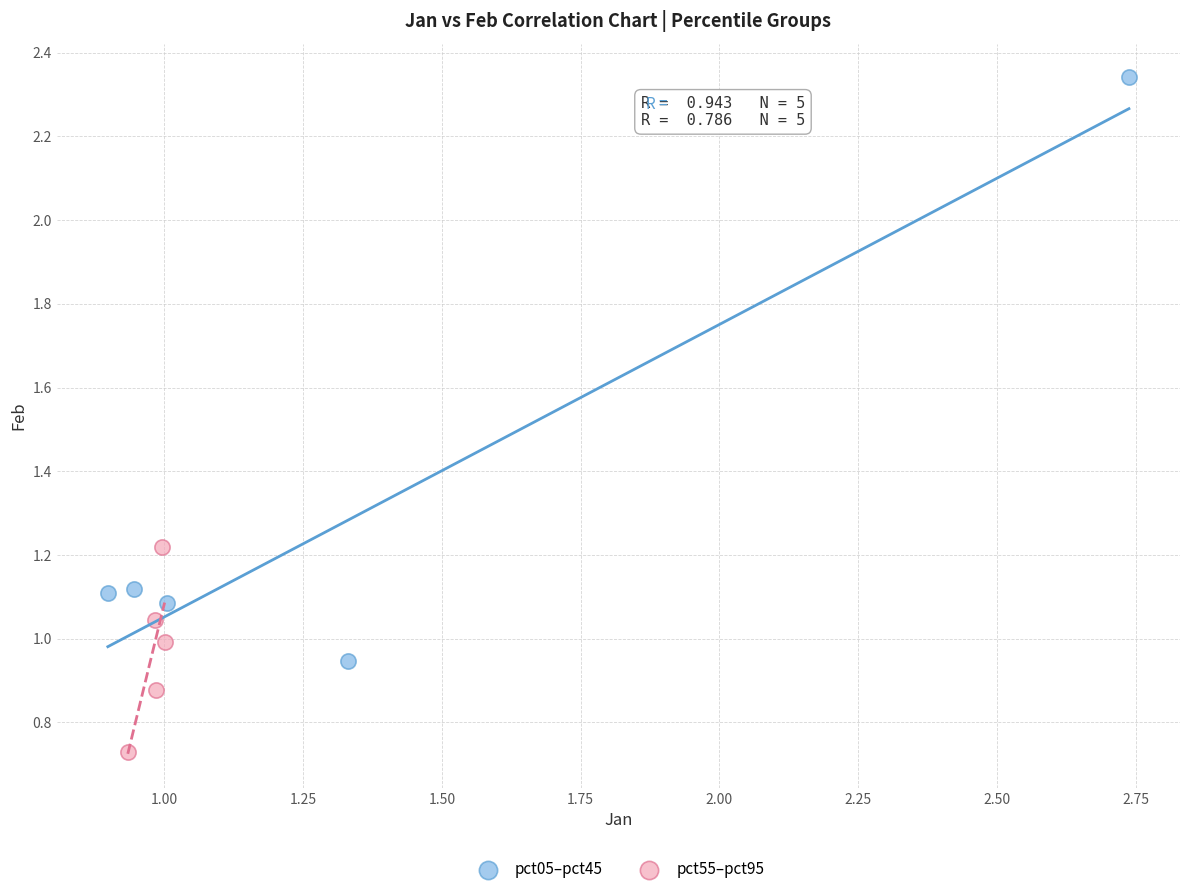

Which series has the largest Y range (max minus min)?

pct05–pct45